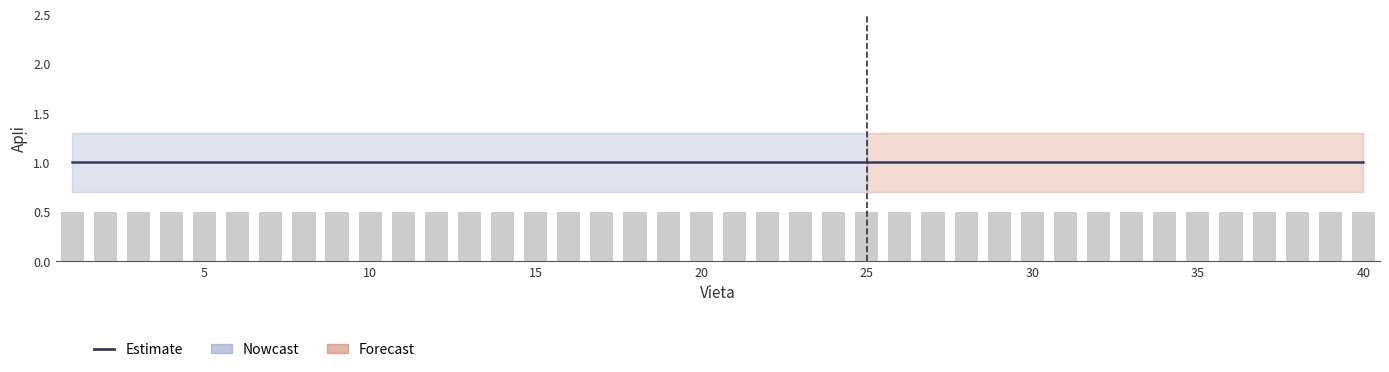

What is the spread (max minus min) of values at 25?

0.6